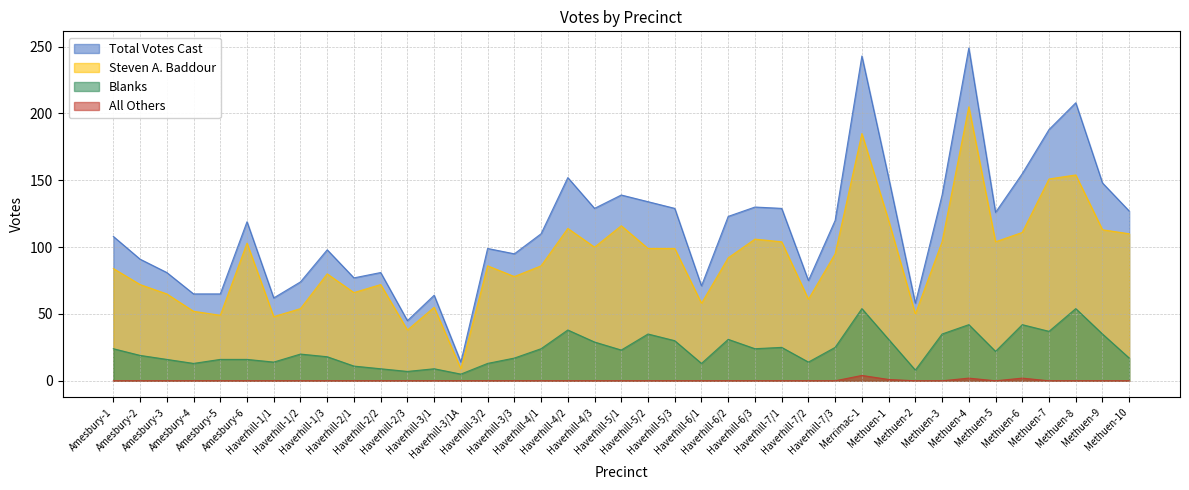

True or false: Blanks has more than 2 interior local peaks.

True